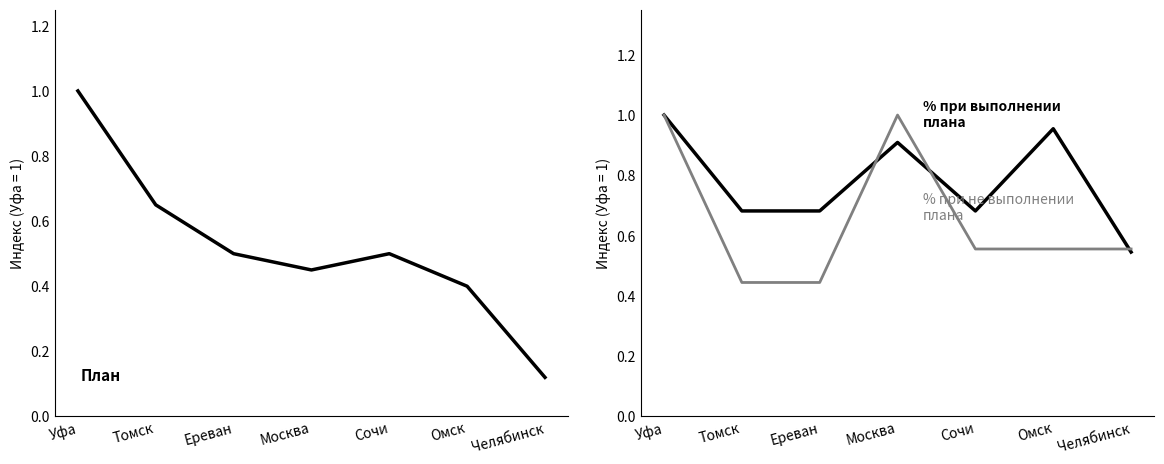

In % при выполнении плана, how many points are higher than both neighbors (excluding endpoints)?

2